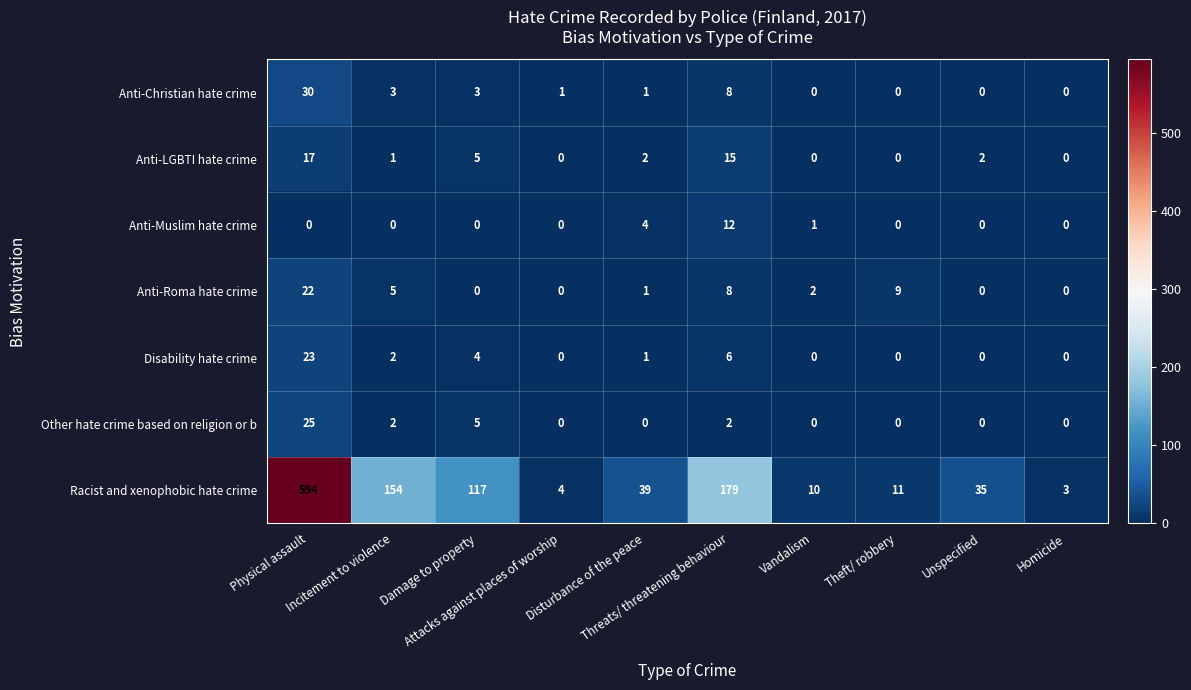

How many categories are shown in the chart?

10